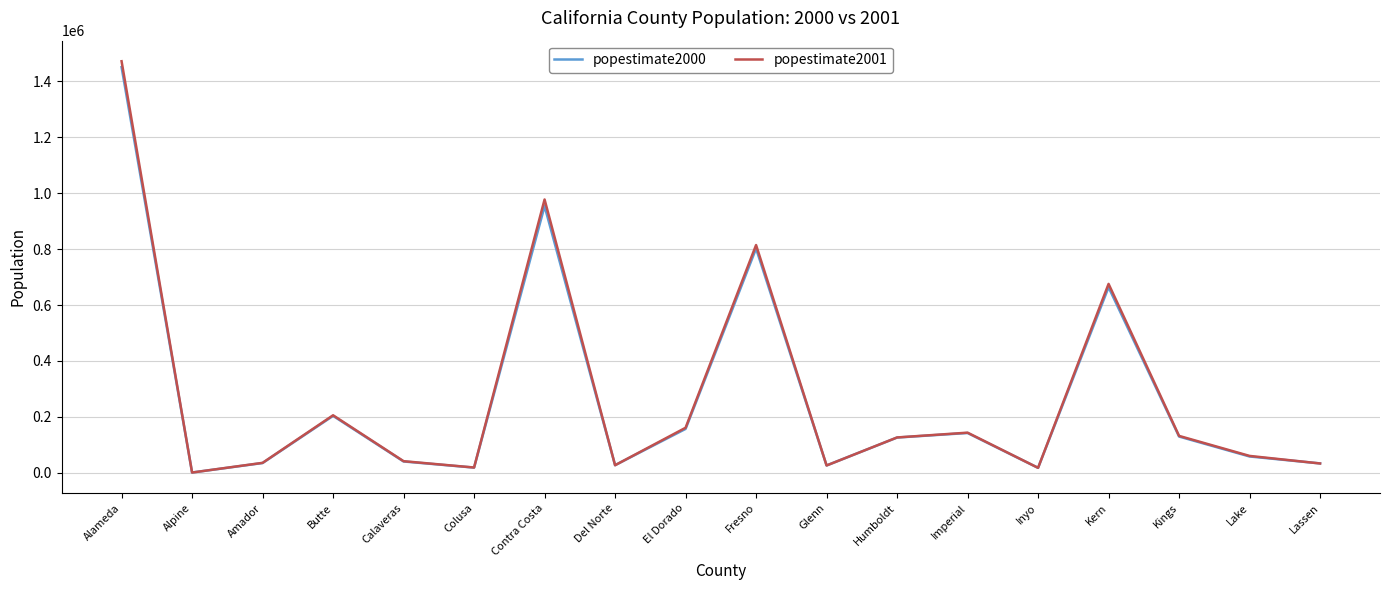

What is the total value across all series at Del Norte?

54847